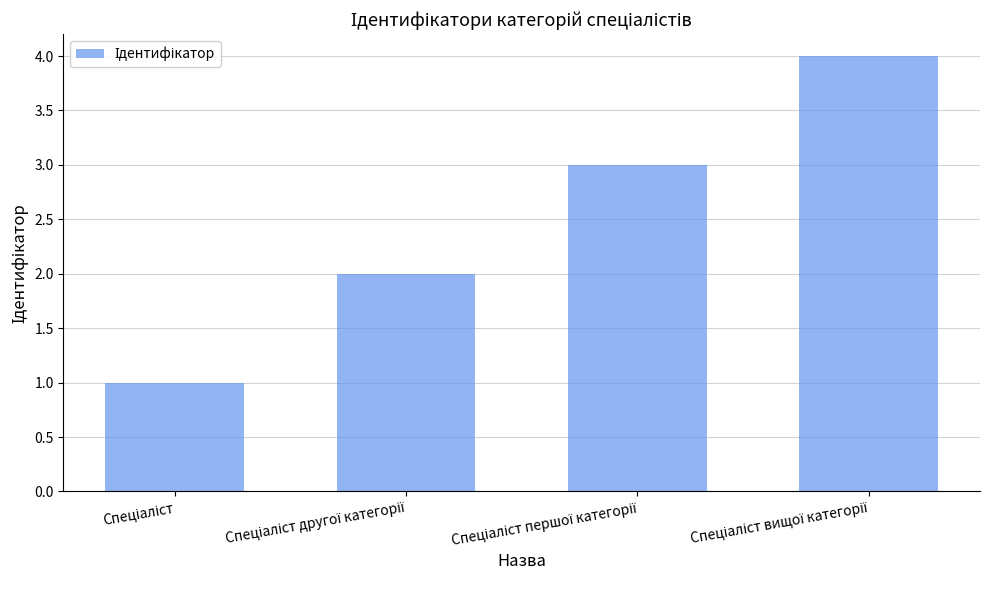

What is the difference between the maximum and minimum values?

3